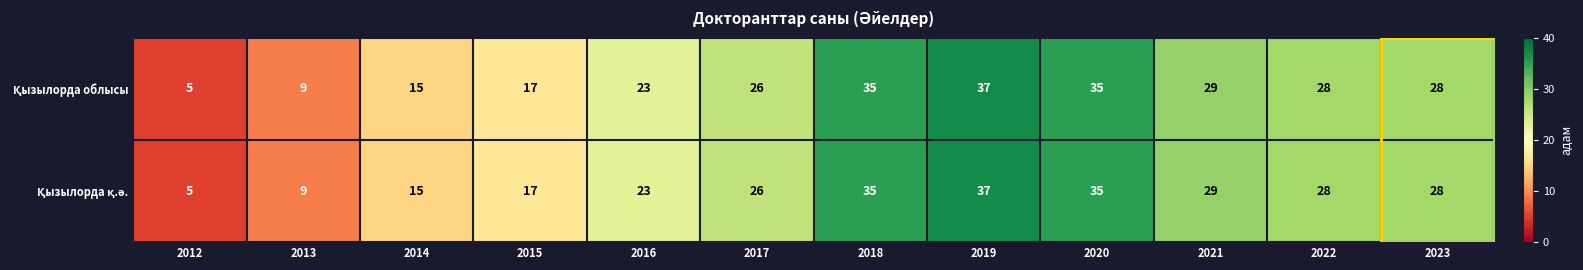

Which category has the lowest value across all series?

2012